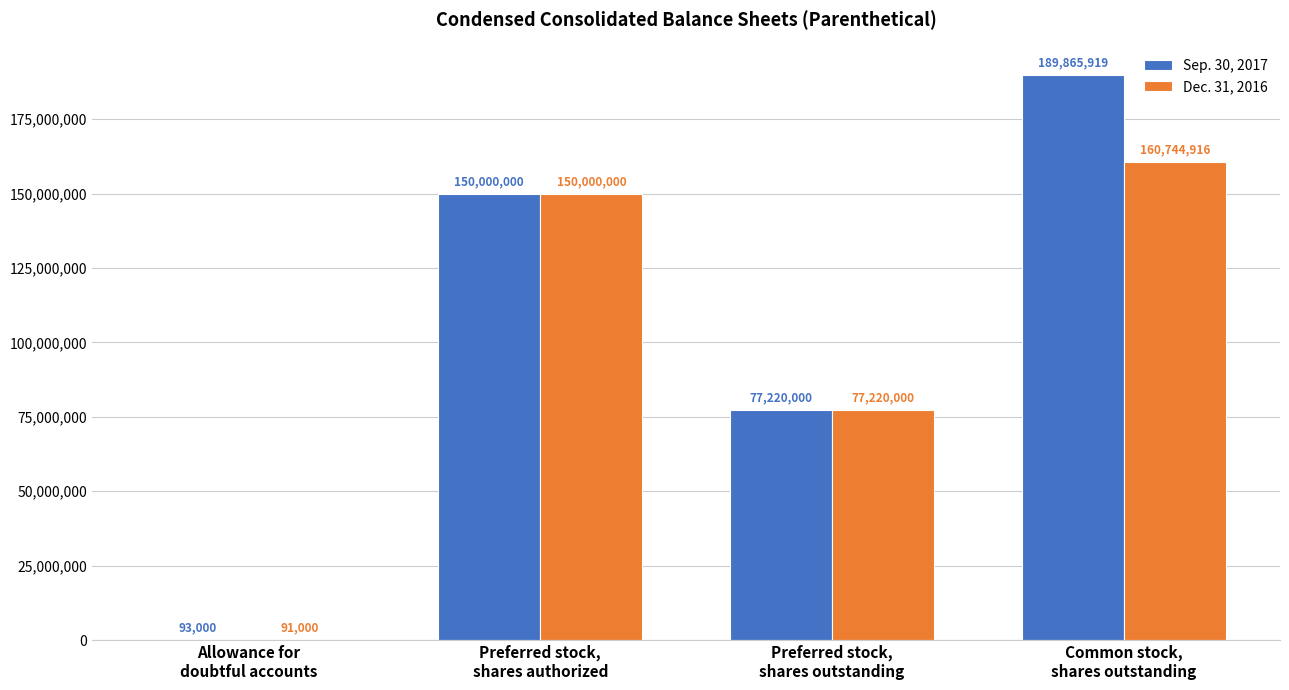

Which series has the largest range (max minus min)?

Sep. 30, 2017